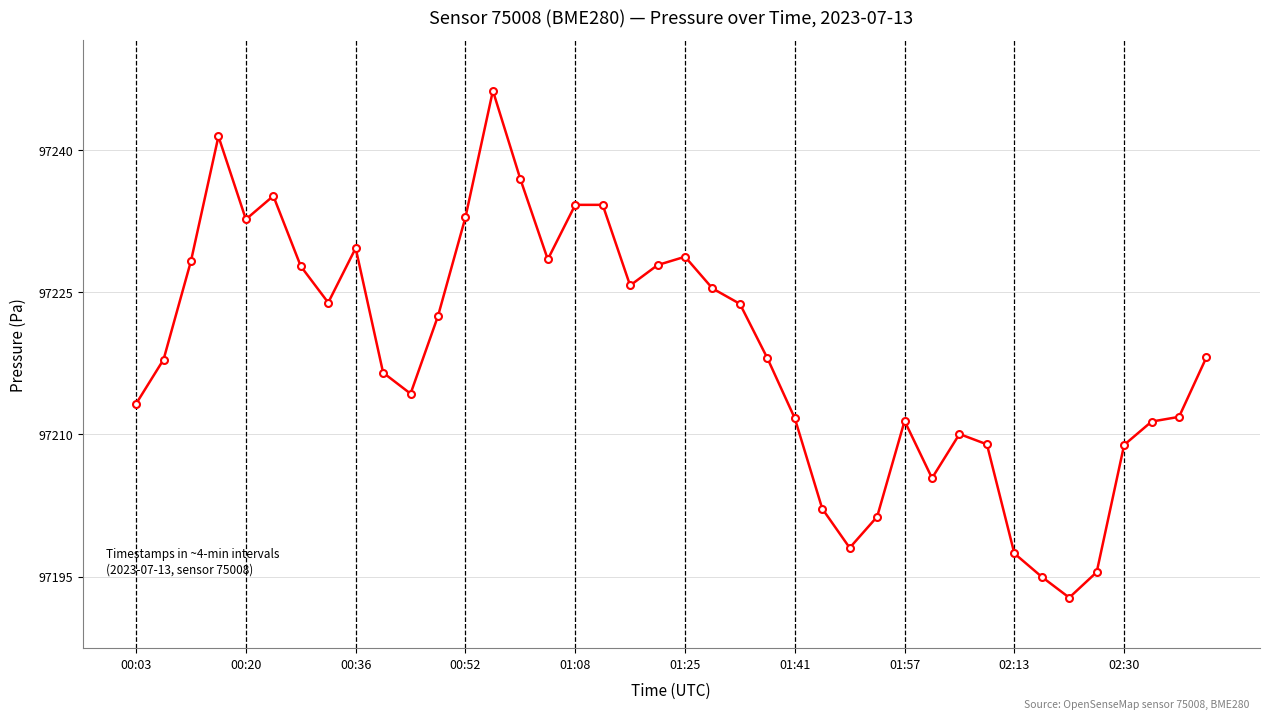

What is the value of the 12th point from the left?

97222.5